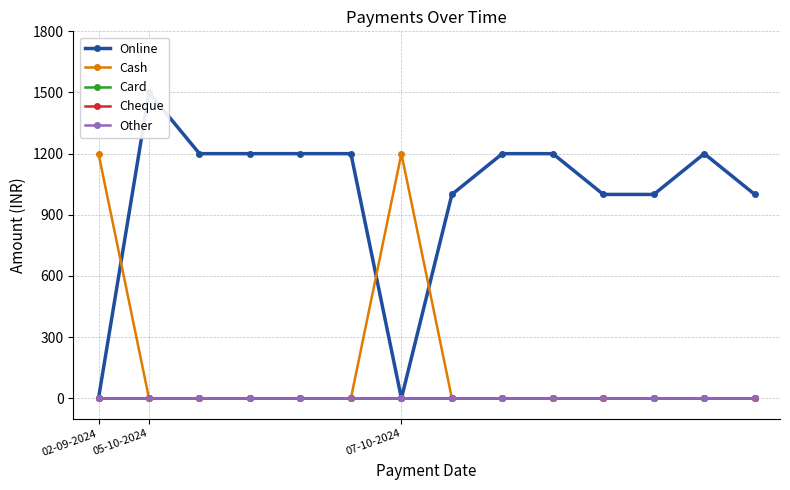

What is the label of the 14th point from the left?

13